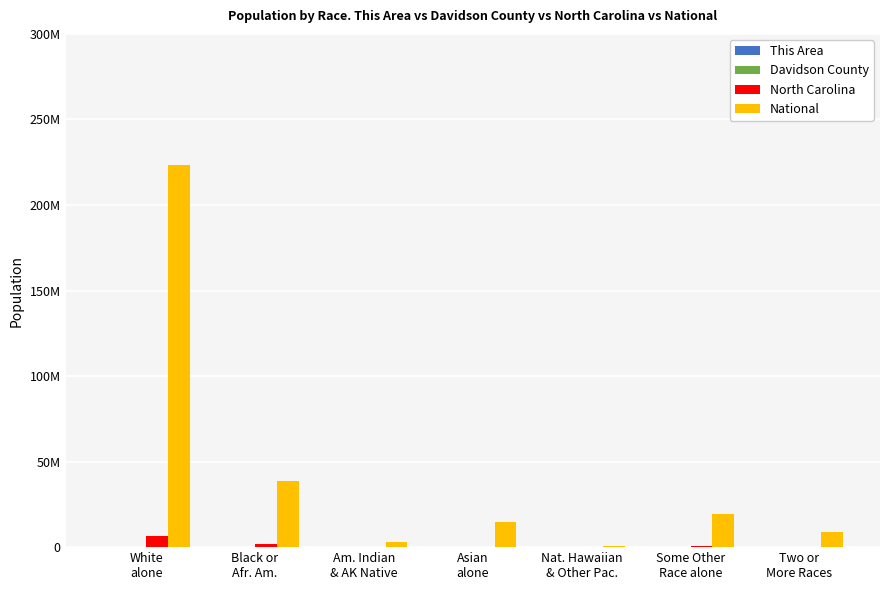

What is the difference between the Davidson County values at Asian
alone and Some Other
Race alone?

3877